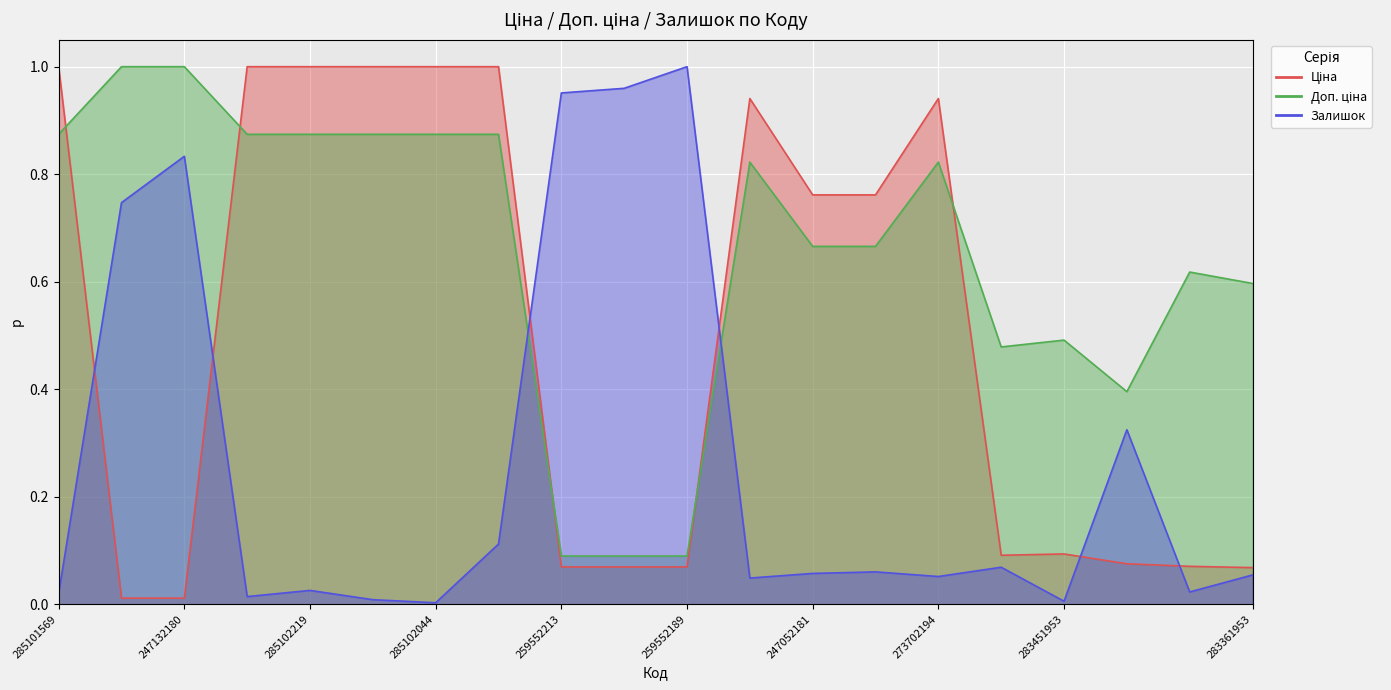

Does the chart display data point markers on the line(s)?

No